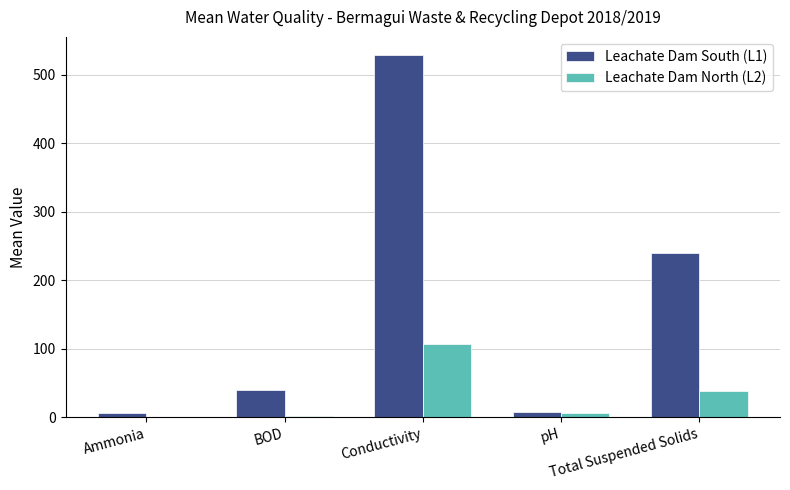

Which label corresponds to the largest value in the chart?

Conductivity